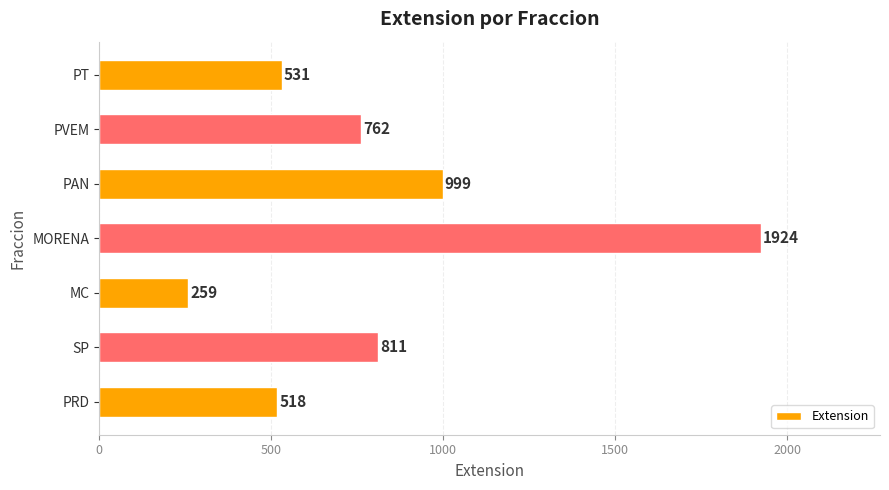

What value does the data have at PAN, to the nearest 10?

1000